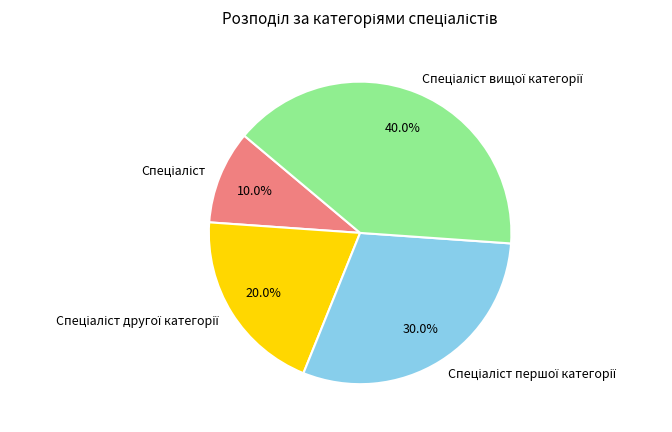

Is there a majority slice in this chart?

No